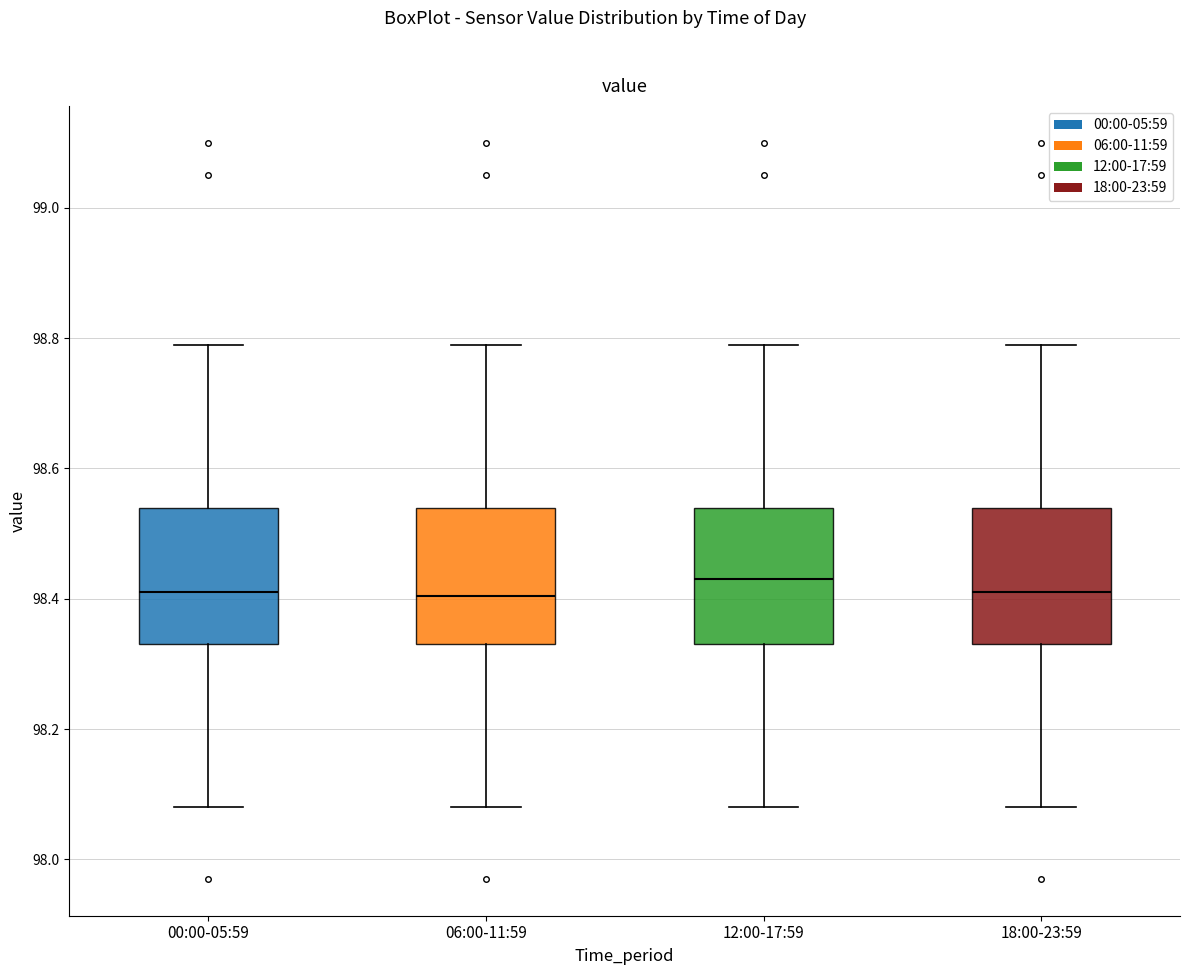

Reading left to right, transcribe this box plot: for each box, give where its median line is, the range the box spans, and where its two whiskers end, as read against the y-axis. The values are not printed on the chart, so give them approximately, as read against the axis.

00:00-05:59: median 98.42, box 98.34 to 98.54, whiskers 98.08 to 98.80
06:00-11:59: median 98.40, box 98.34 to 98.54, whiskers 98.08 to 98.80
12:00-17:59: median 98.44, box 98.34 to 98.54, whiskers 98.08 to 98.80
18:00-23:59: median 98.42, box 98.34 to 98.54, whiskers 98.08 to 98.80